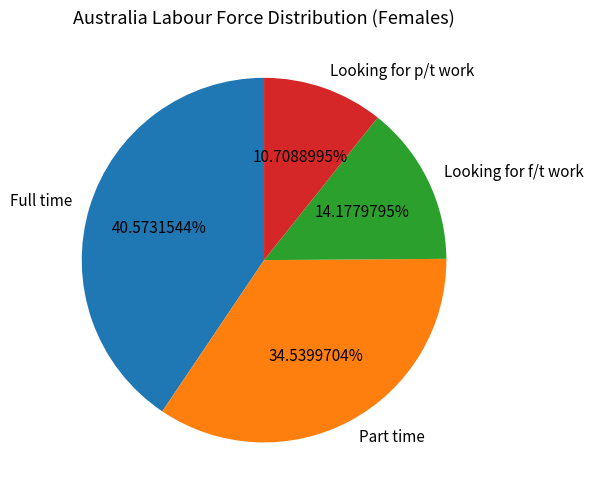

Rank the categories by value from lowest to highest.

Looking for p/t work, Looking for f/t work, Part time, Full time